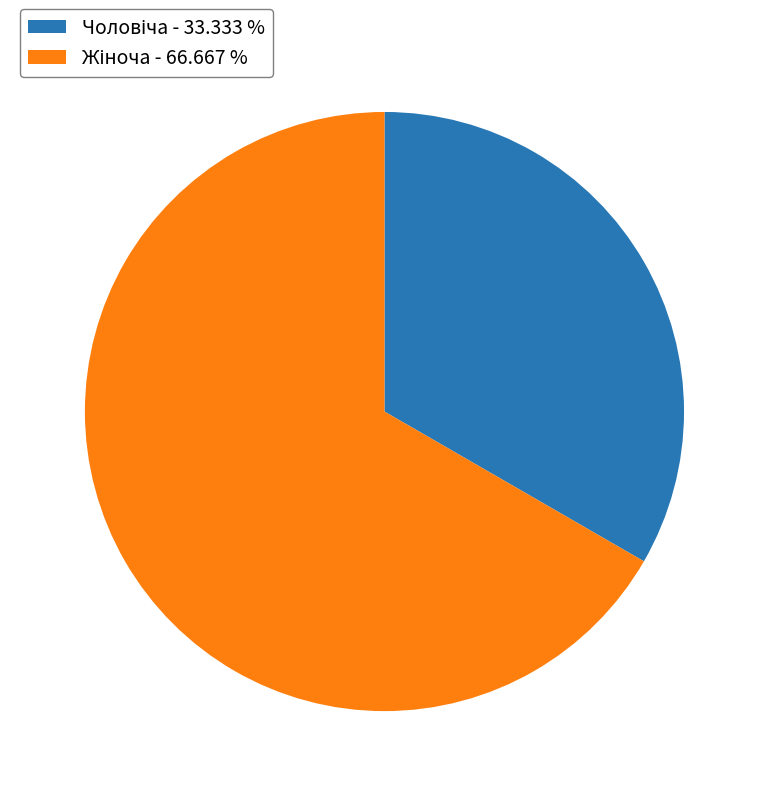

Does any single category account for the majority?

Yes